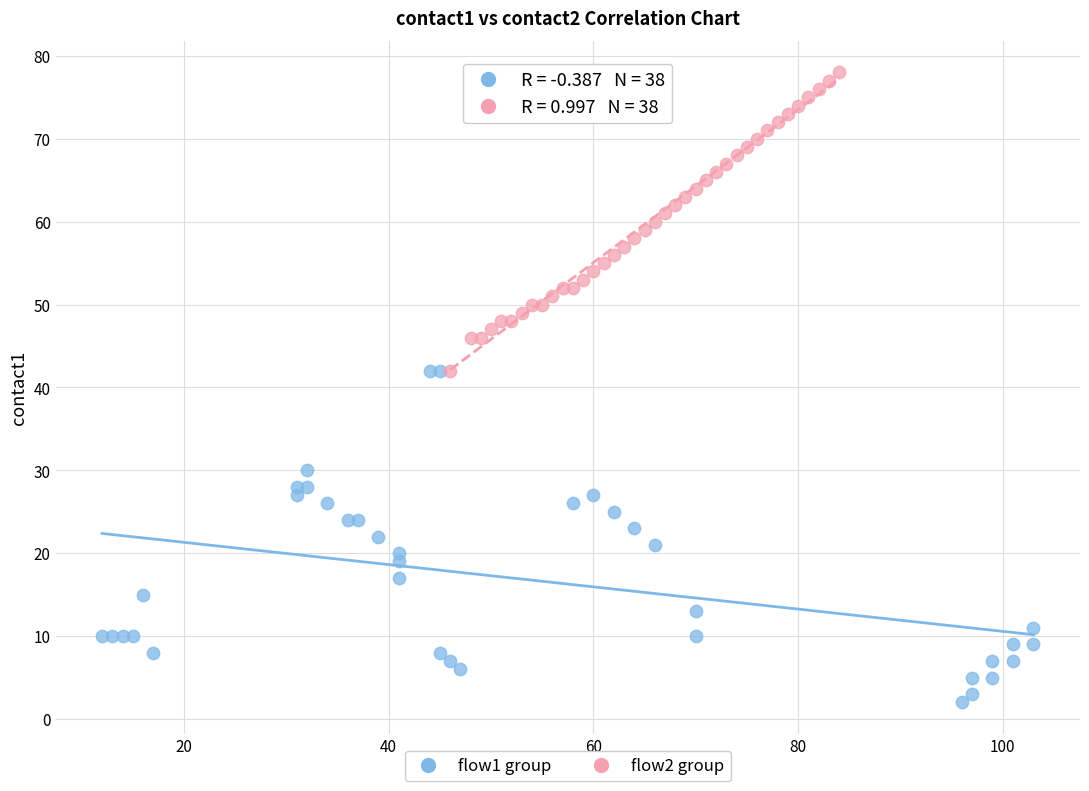

Which series contains the highest Y value?

flow2 group